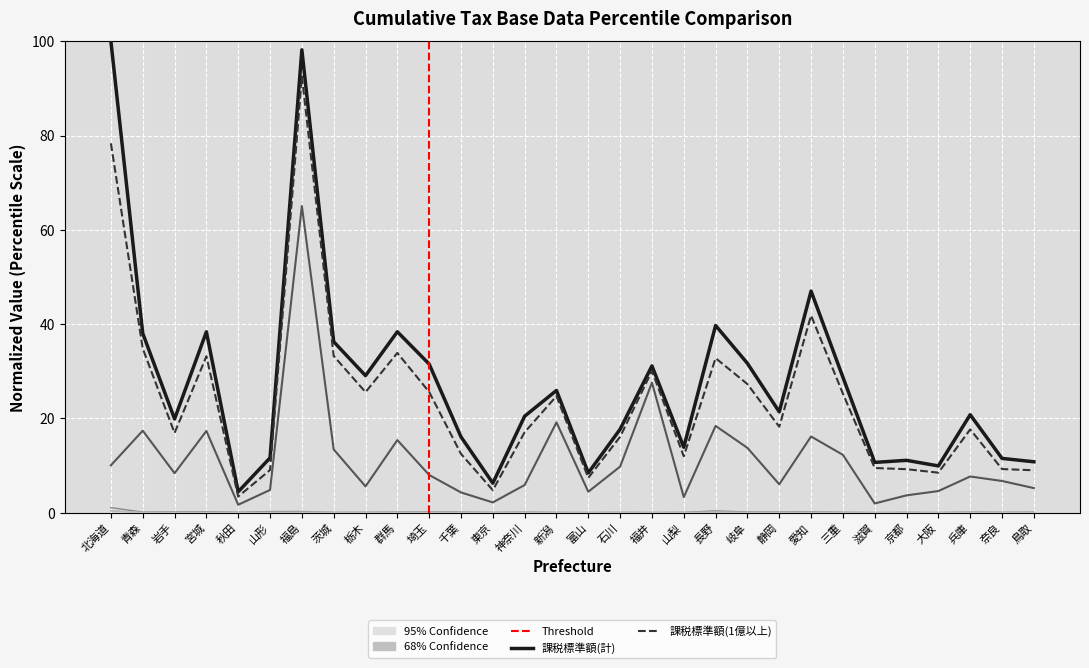

Is it true that 課税標準額(200-250万) equals 0.1 at 長野?

False